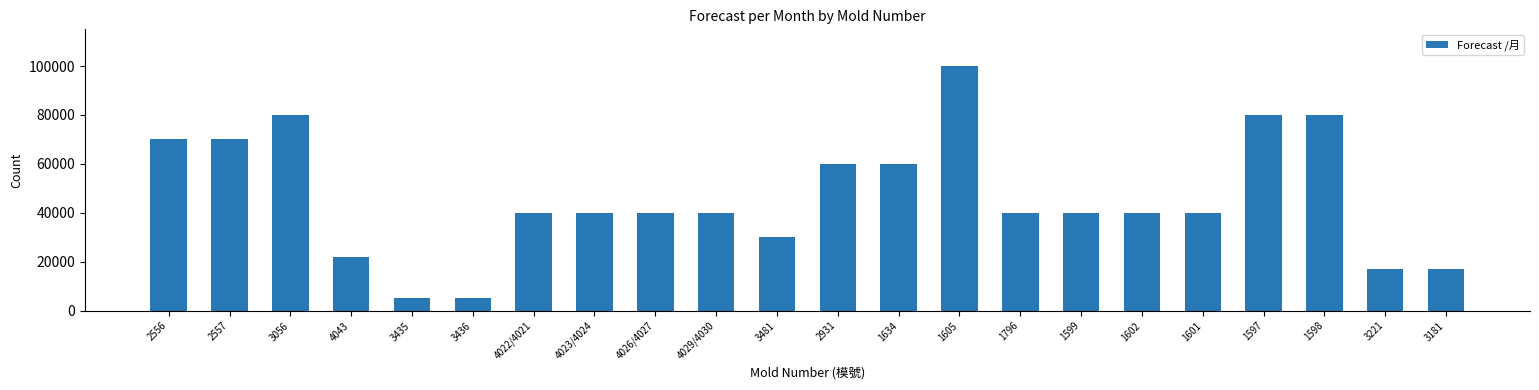

Which has a higher value, 3435 or 1796?

1796